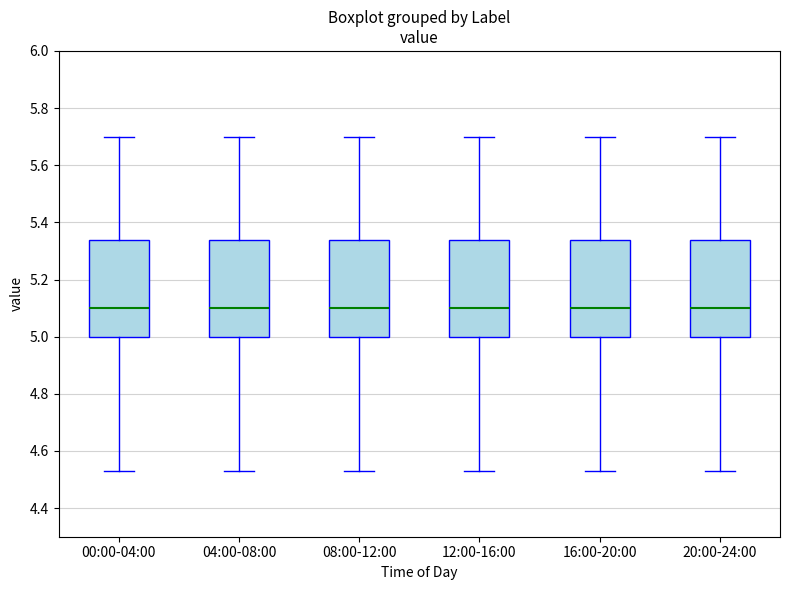

Where is the lower edge of the box for 16:00-20:00 on the y-axis? The values are not printed on the chart, so give them approximately, as read against the axis.

5.00